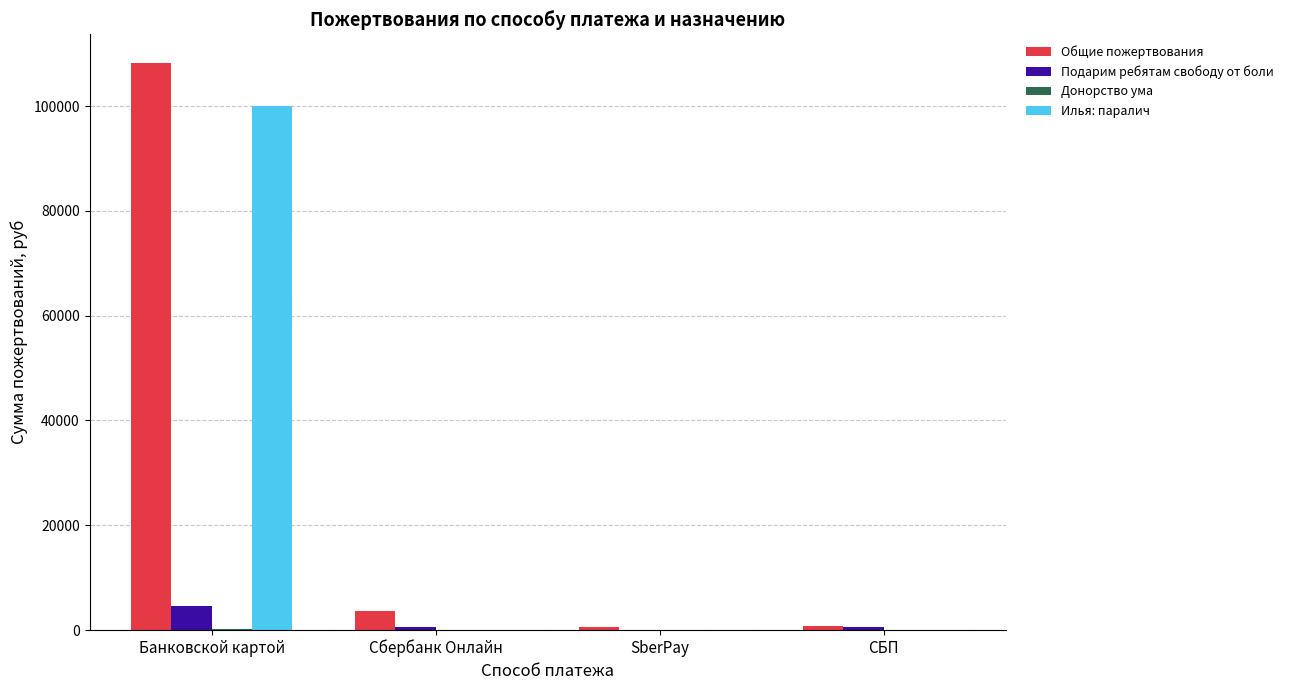

How many categories are shown in the chart?

4